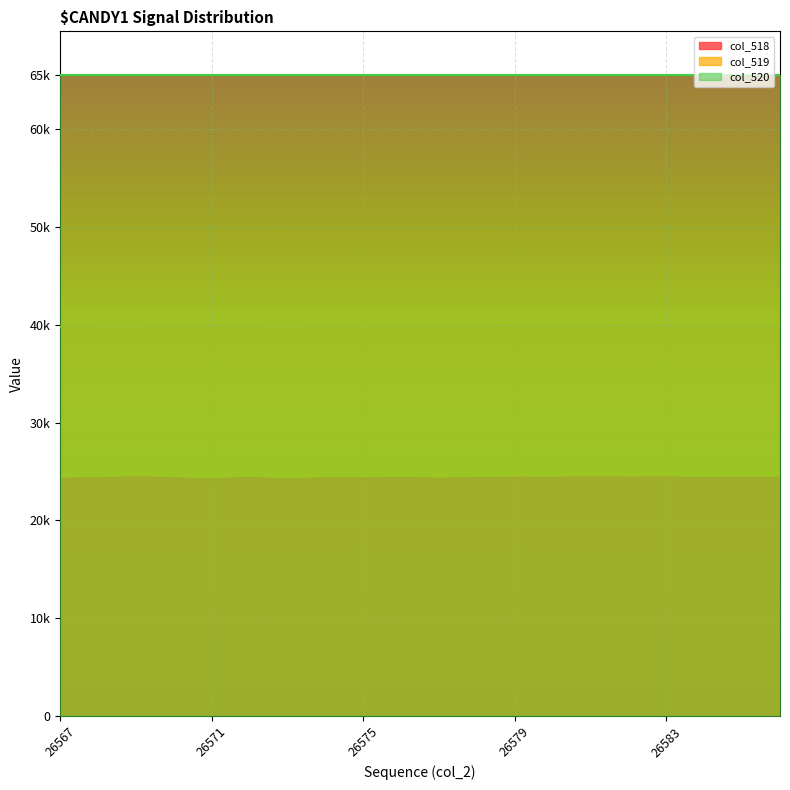

List the labels in order of col_518 value, largest first.

26569, 26581, 26583, 26579, 26582, 26586, 26576, 26580, 26585, 26572, 26584, 26578, 26574, 26568, 26570, 26575, 26567, 26577, 26573, 26571